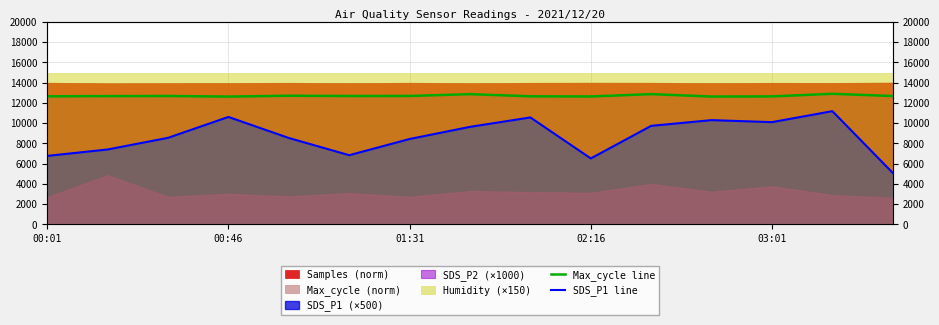

Rank the series at 10 from highest to lowest value.

Max_cycle line, SDS_P1 line